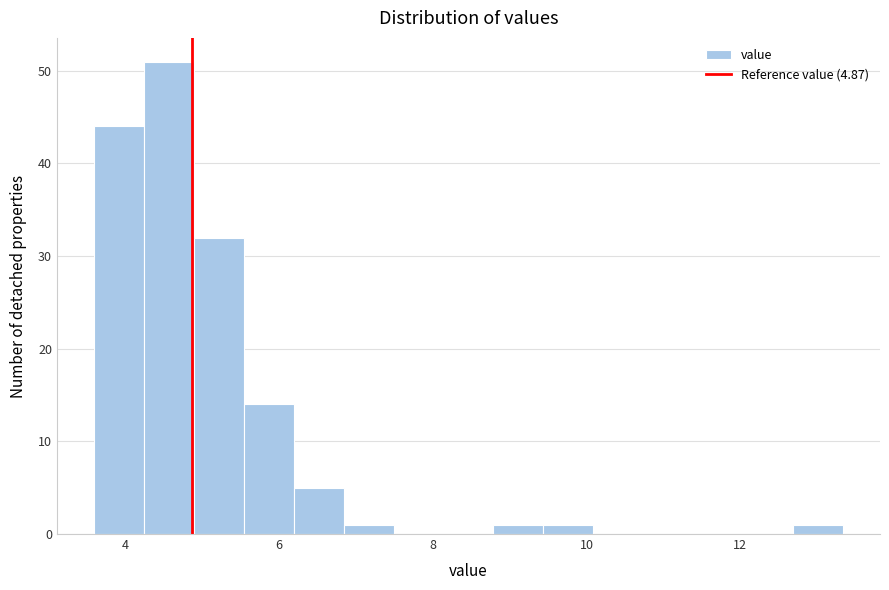

Around what value on the x-axis is the tallest bar? Give the approximate position of its centre, as read against the axis.

4.6